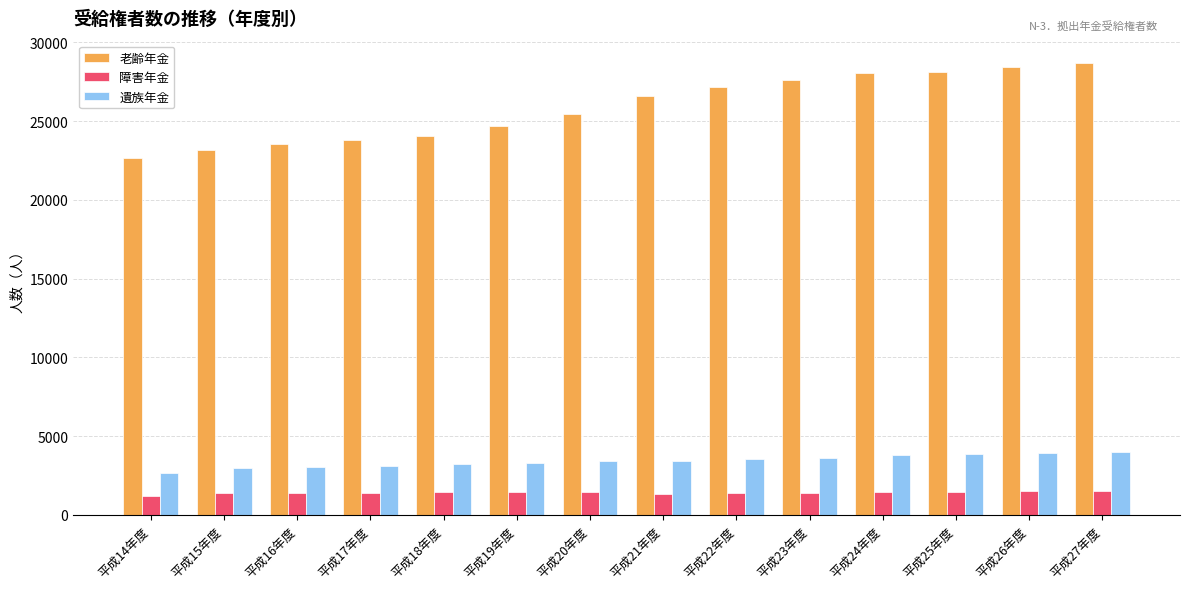

Read the 老齢年金 value at 平成23年度, to the nearest 50.

27600